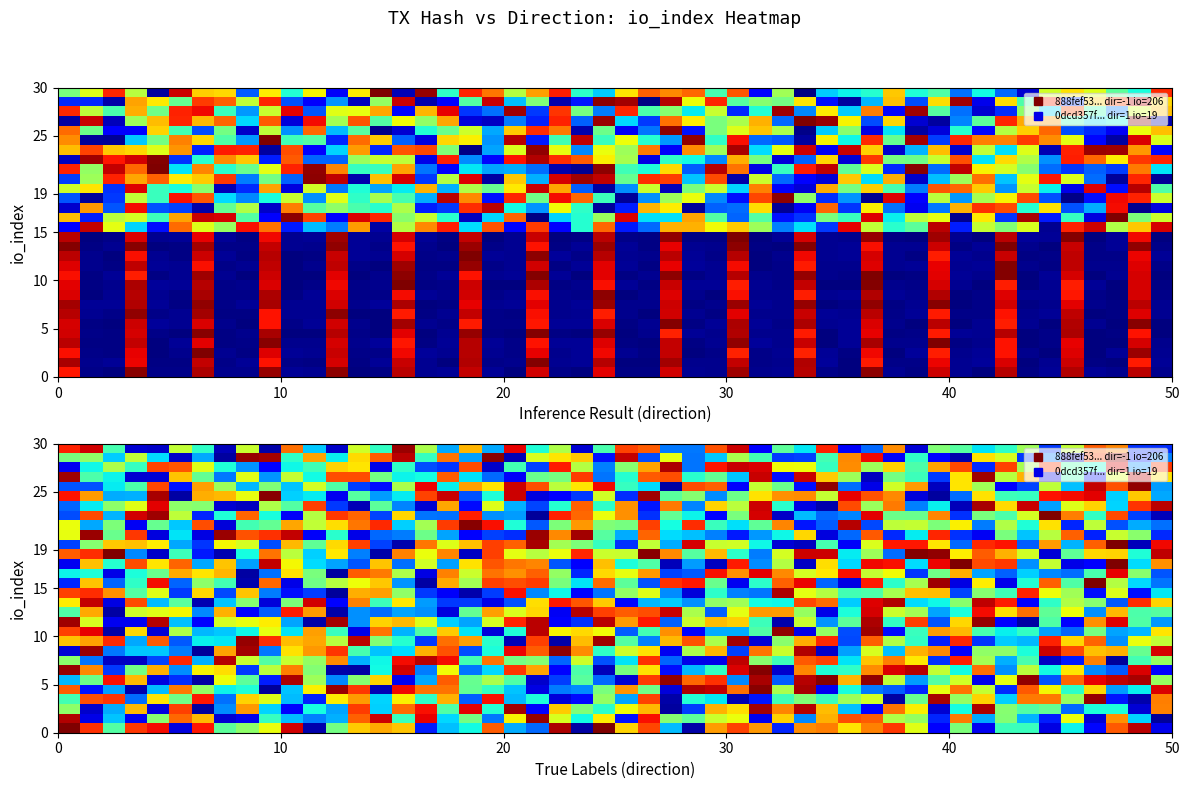

Rank the series at io_index from lowest to highest value.

0dcd357f4d65a2a45633a6cdf0f4971875ec4a8, 888fef5372a778387fbd187a6cad42c4a48496a